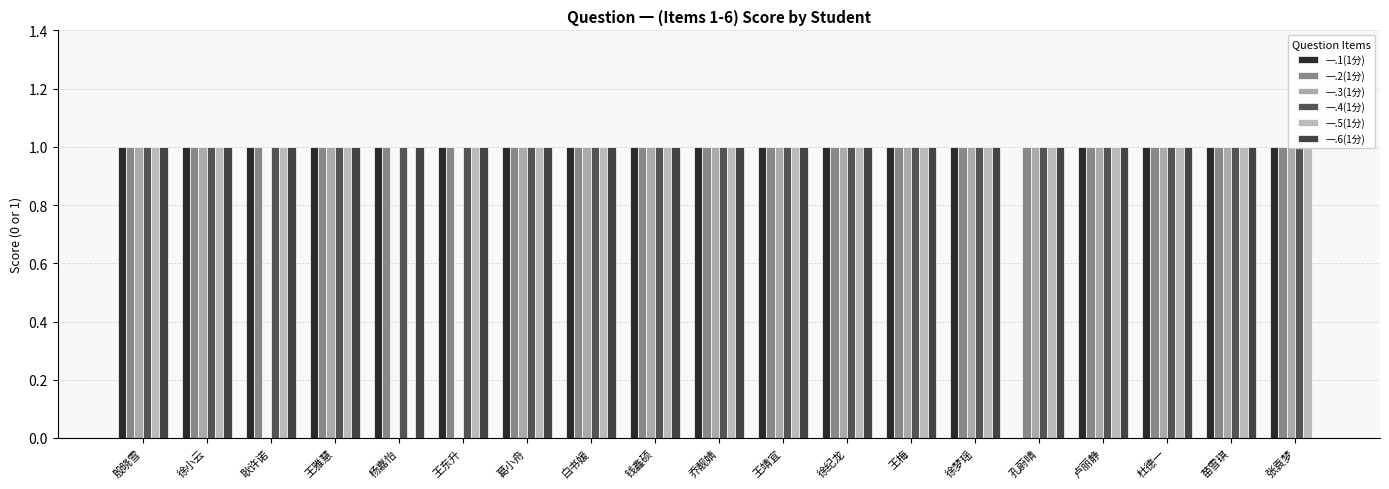

How many 一.3(1分) values are between 1 and 2?

16